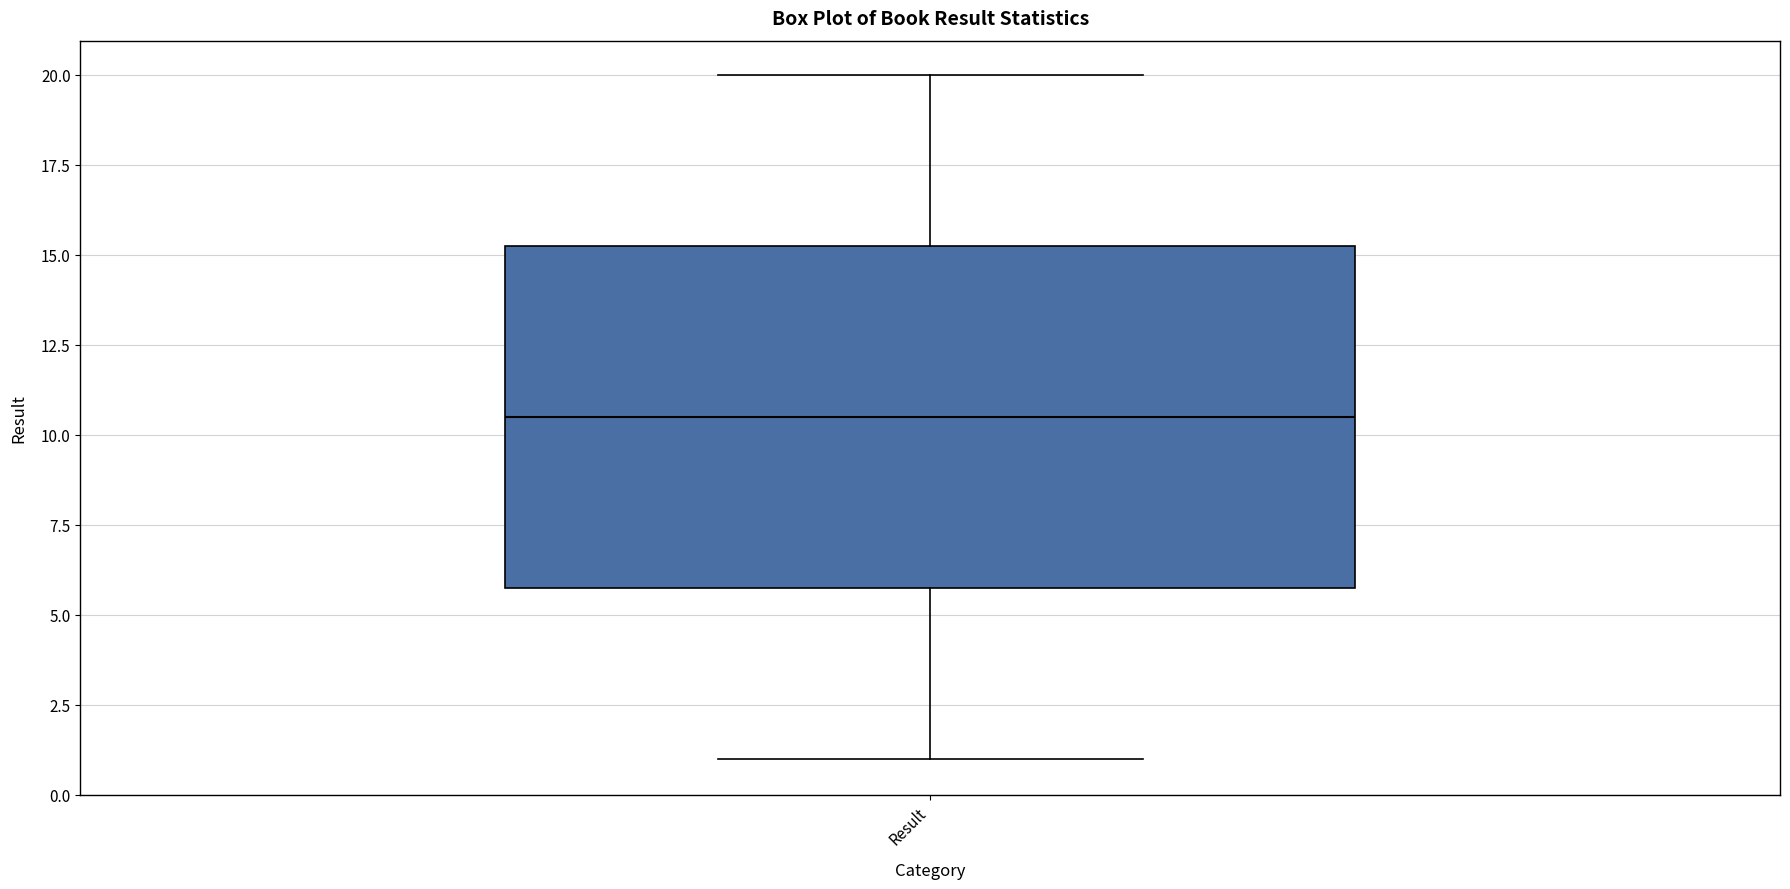

Where is the upper edge of the box for Result on the y-axis? The values are not printed on the chart, so give them approximately, as read against the axis.

15.5